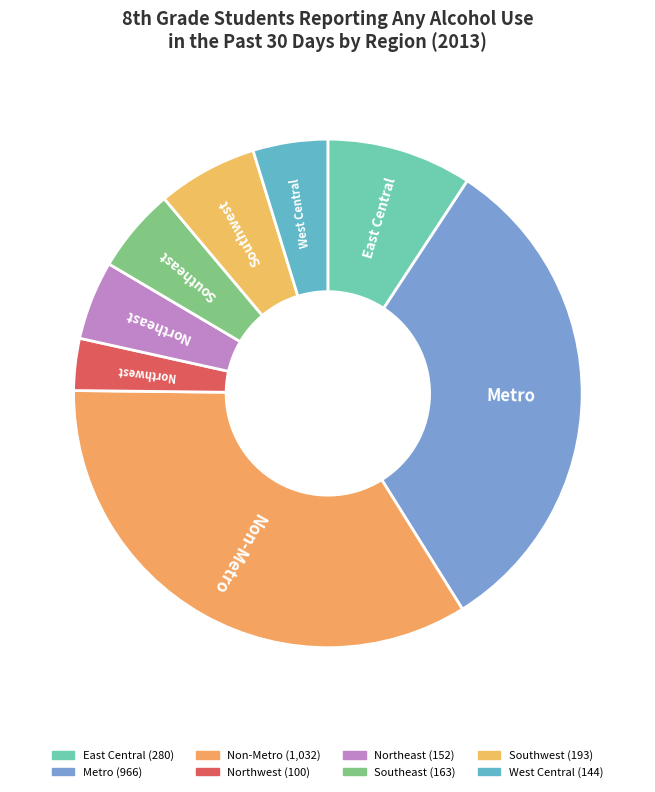

Is it true that East Central is 24% of the pie?

False